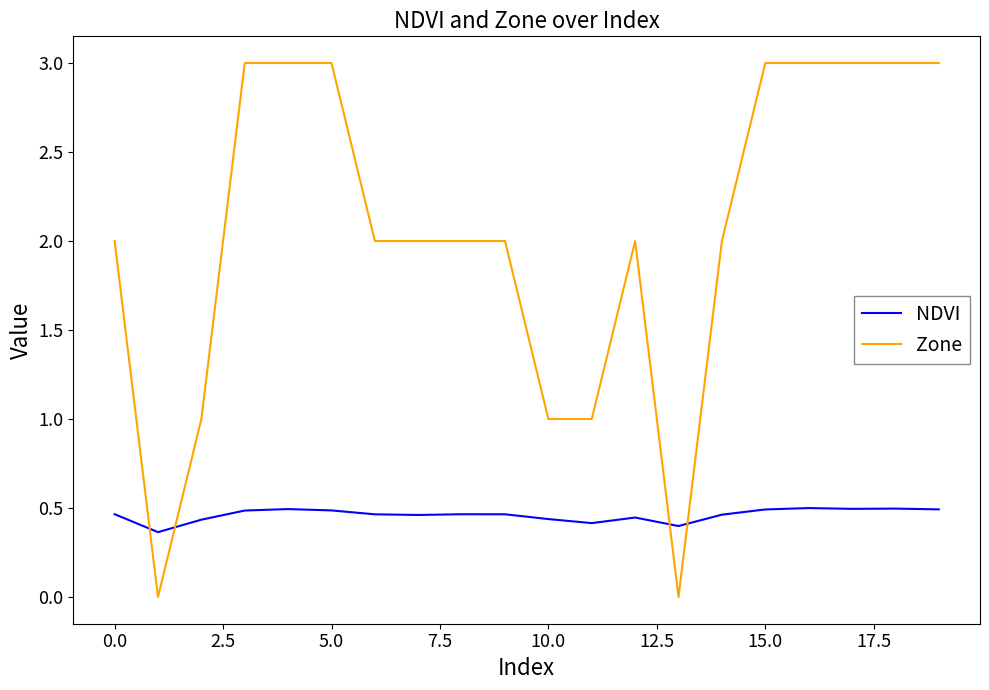

Which series has the largest total across all categories?

Zone